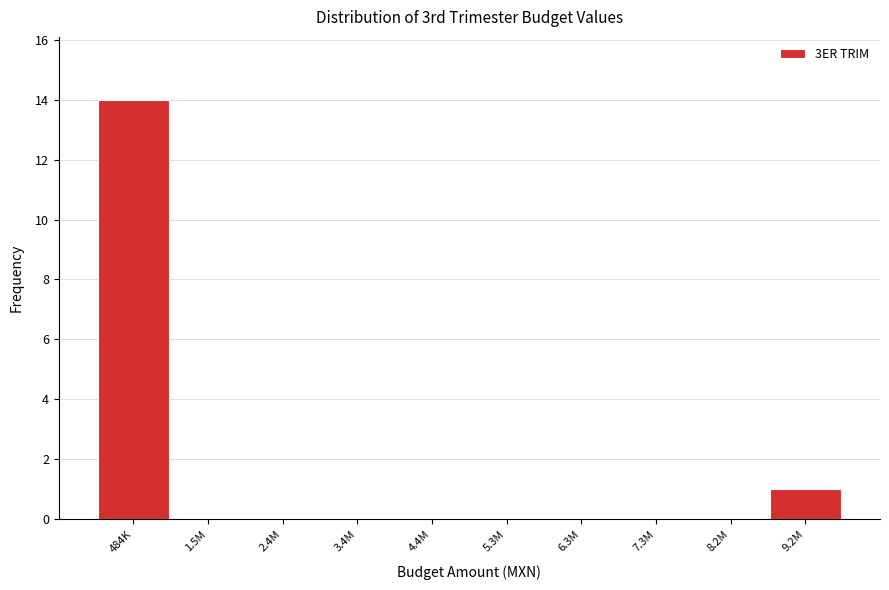

Reading right to left, transcribe all the data shown in this chart.

9.2M=1	8.2M=0	7.3M=0	6.3M=0	5.3M=0	4.4M=0	3.4M=0	2.4M=0	1.5M=0	484K=14